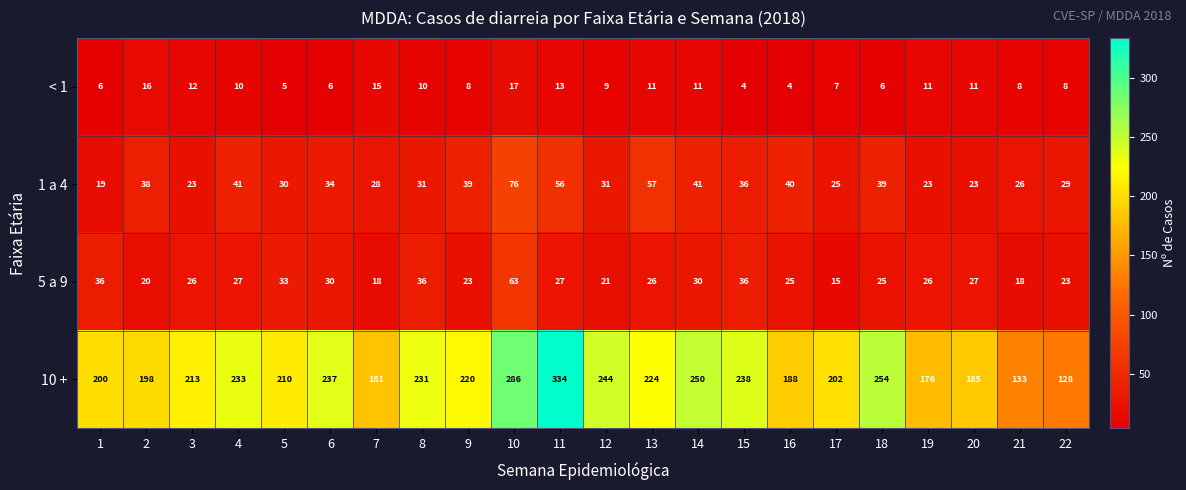

At which label is 10 + closest to 231?

8